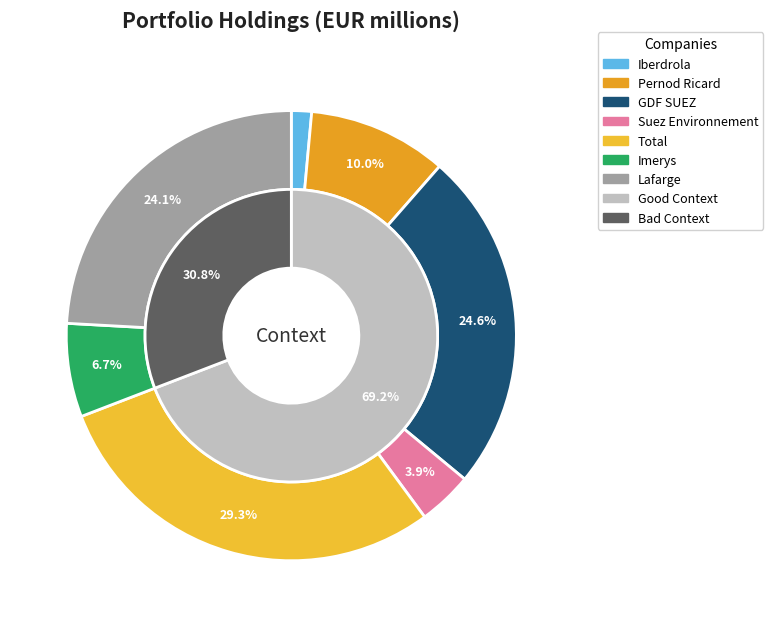

To the nearest percent, what is the combined percentage of Suez Environnement and Pernod Ricard?

14%